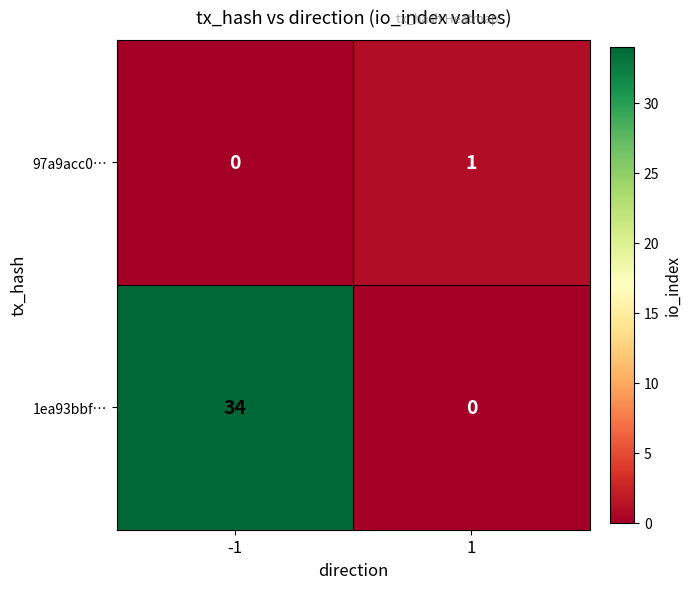

What is the difference between the maximum and minimum values in the 1ea93bbf… series?

34